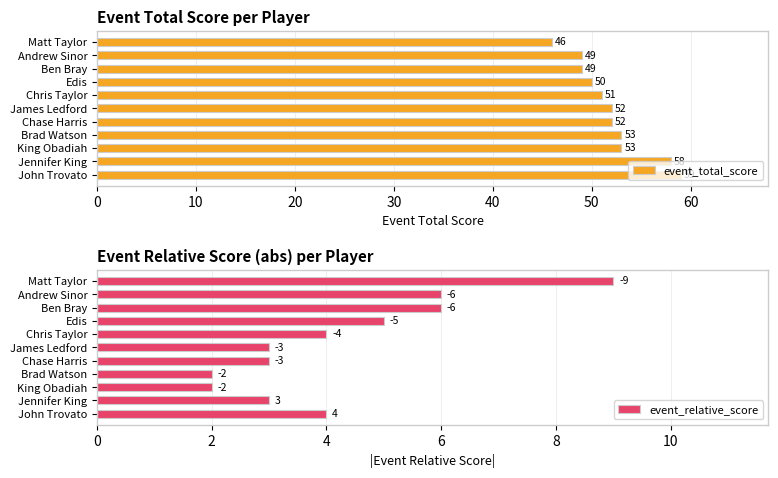

What is the average value of the event_total_score series?

52